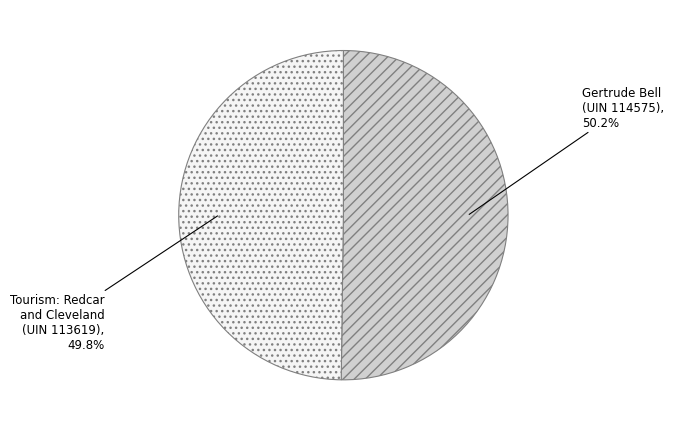

Is there any slice that represents more than half of the pie?

Yes